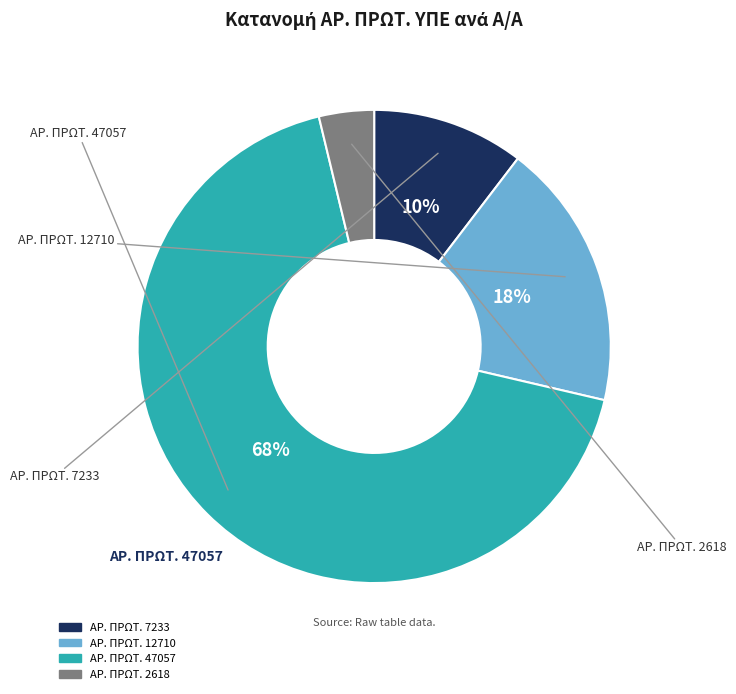

To the nearest percent, what is the difference between the largest and smallest slice percentages?

64%